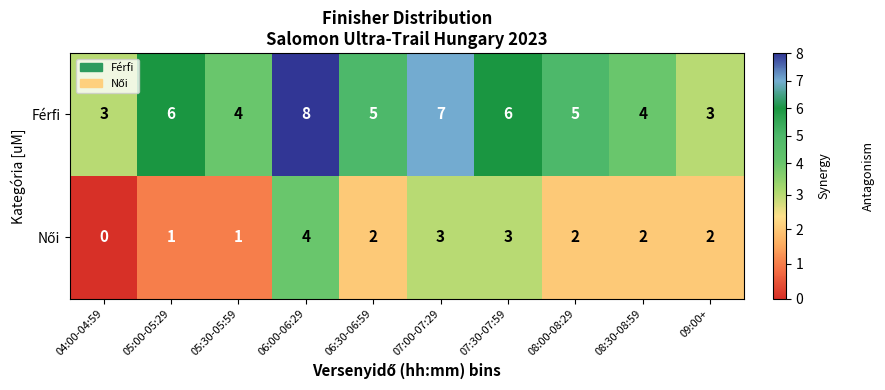

Count the number of data series in this chart.

2